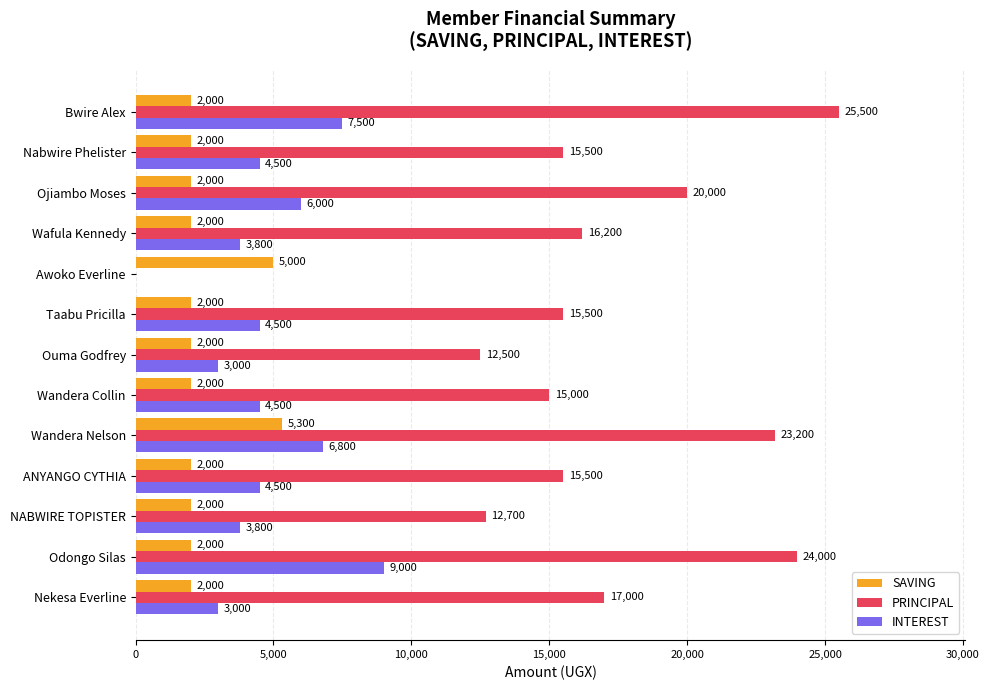

The PRINCIPAL series shows 23670 at Nabwire Phelister. True or false?

False